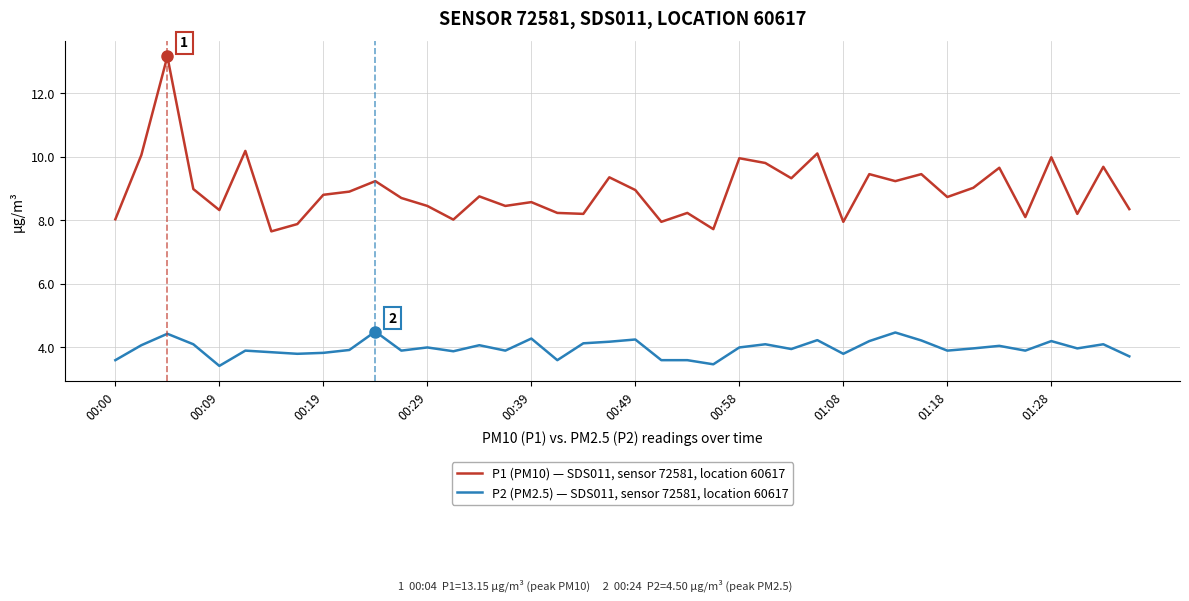

True or false: P1 (PM10) — SDS011, sensor 72581, location 60617 and P2 (PM2.5) — SDS011, sensor 72581, location 60617 intersect in this chart.

False